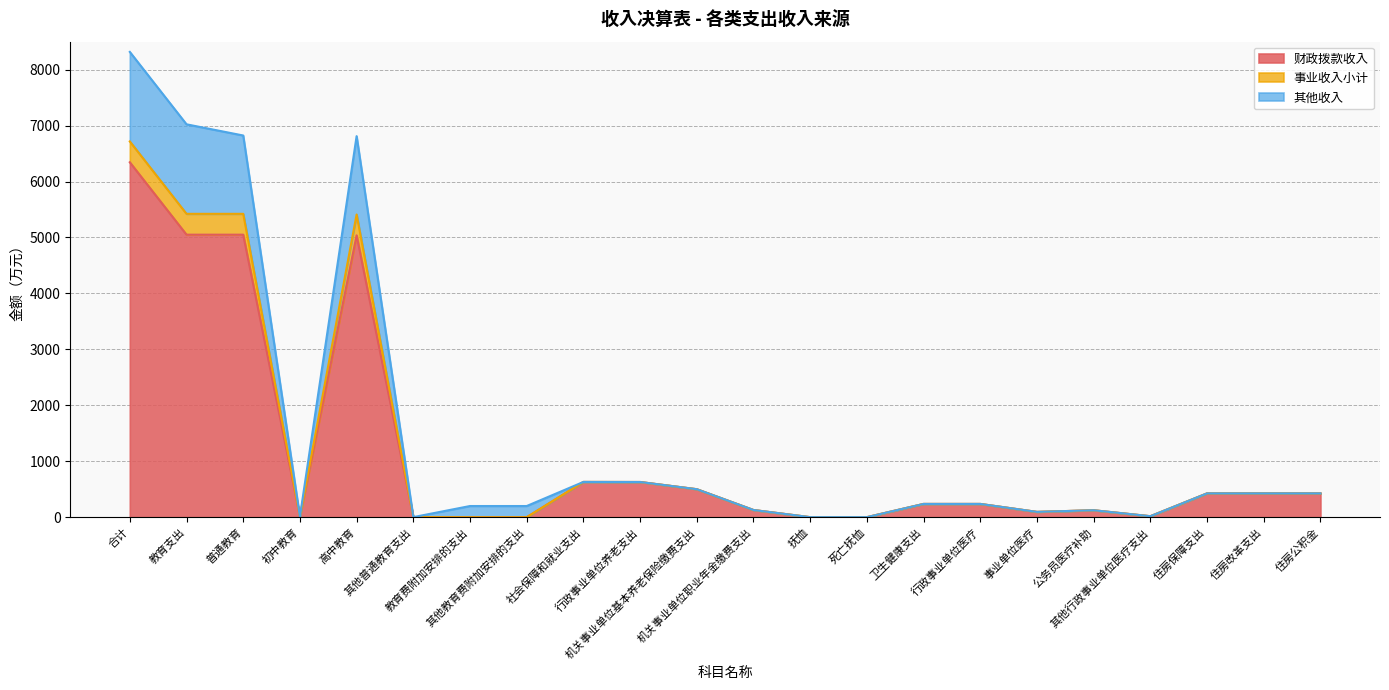

Where is the first local maximum for 事业收入小计?

高中教育